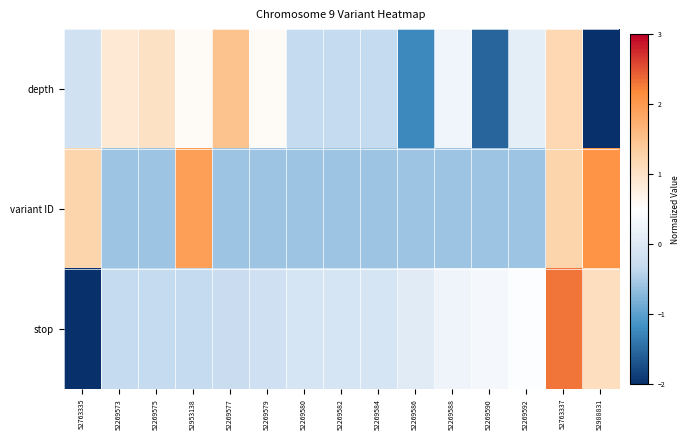

What is the total value across all series at 52763335?

-1.7